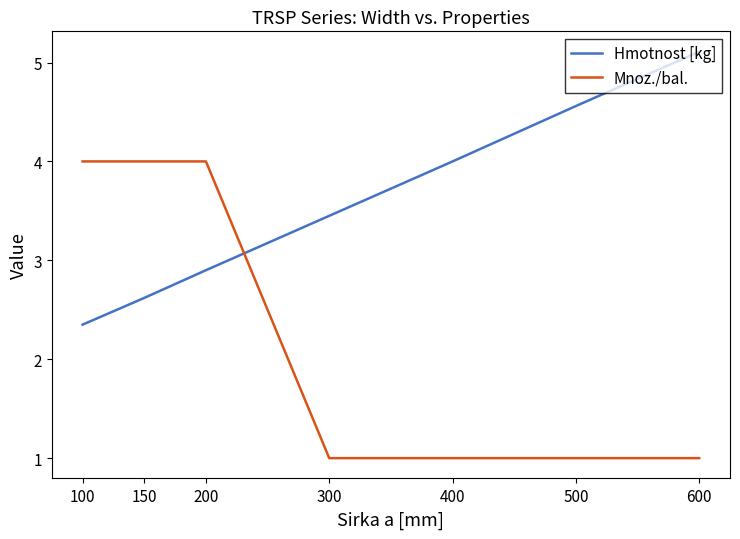

Where do Mnoz./bal. and Hmotnost [kg] first cross each other?

200 and 300